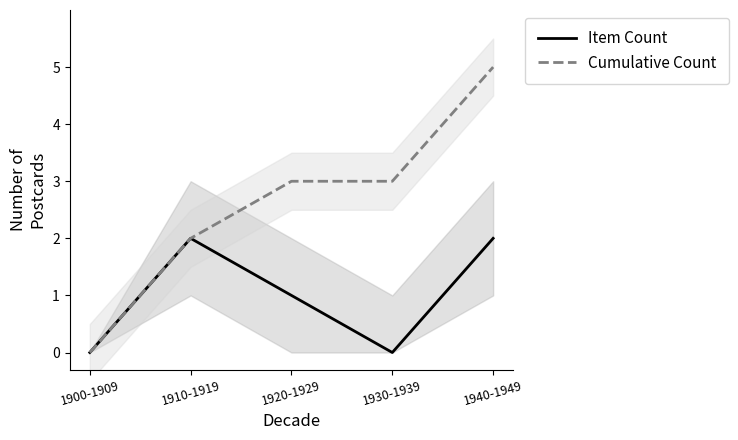

Which series has the widest spread of values?

Cumulative Count